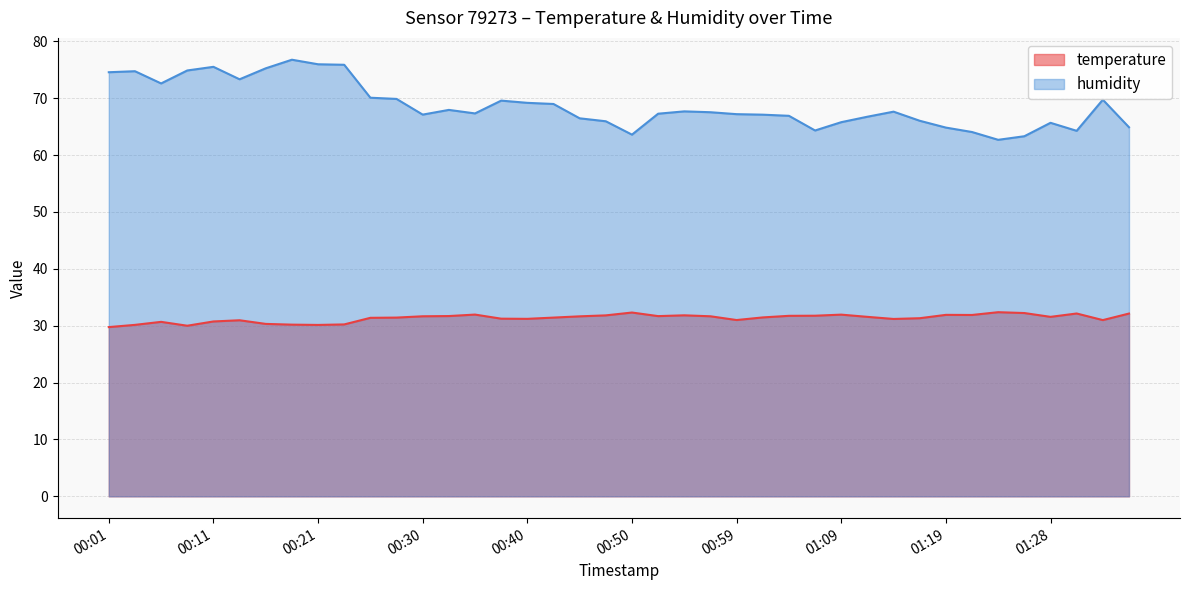

What is the sum of the humidity values at 01:19 and 00:04?

139.6